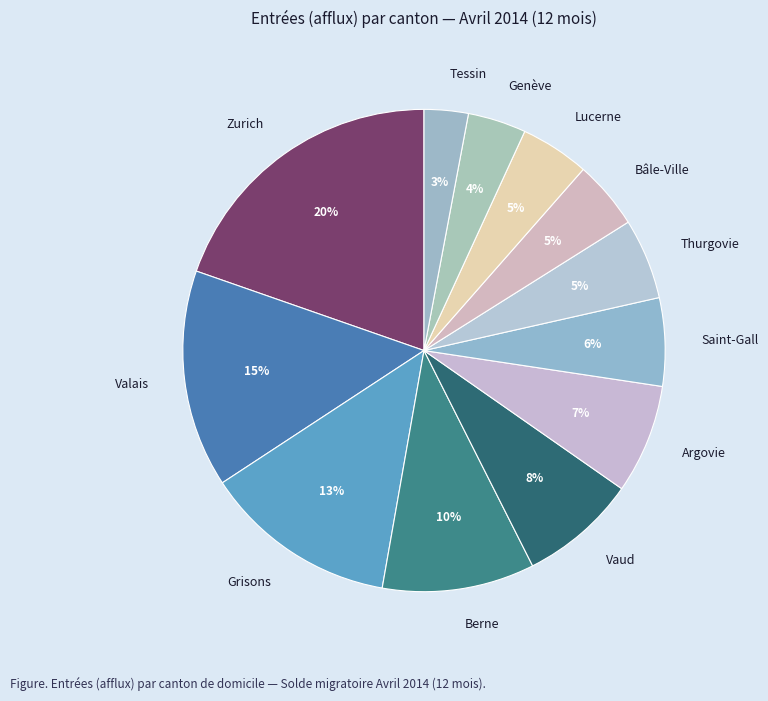

Is the sum of Argovie and Bâle-Ville greater than half?

No